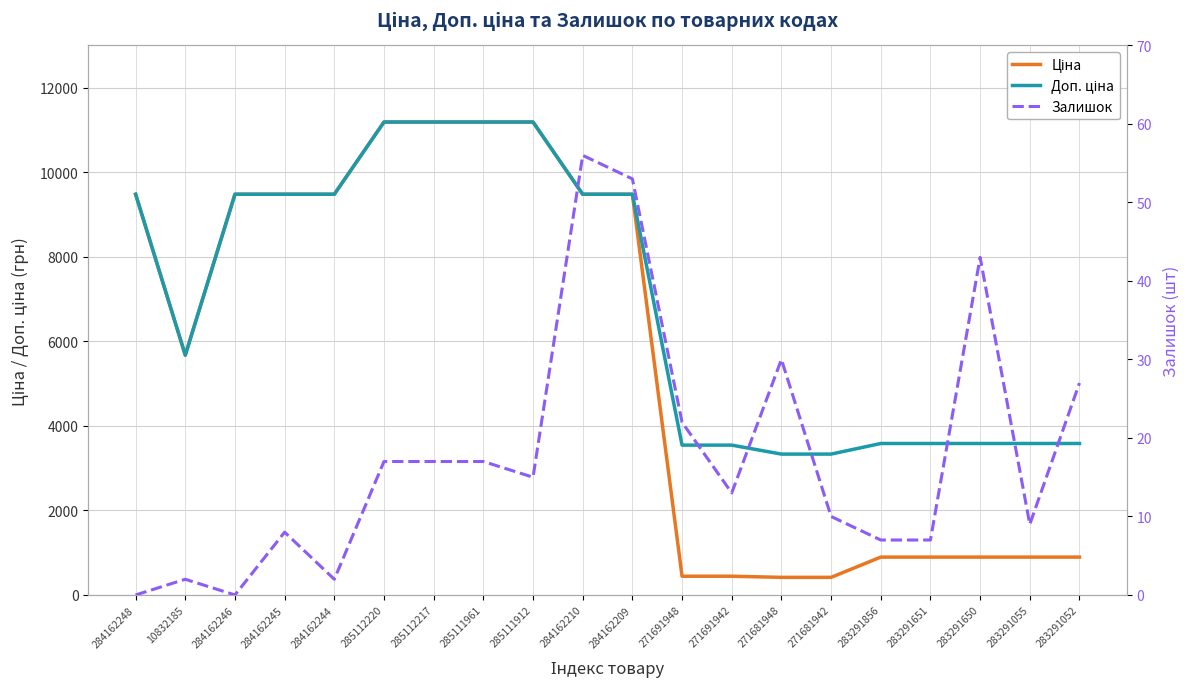

At which label does Доп. ціна first exceed 9480?

284162248